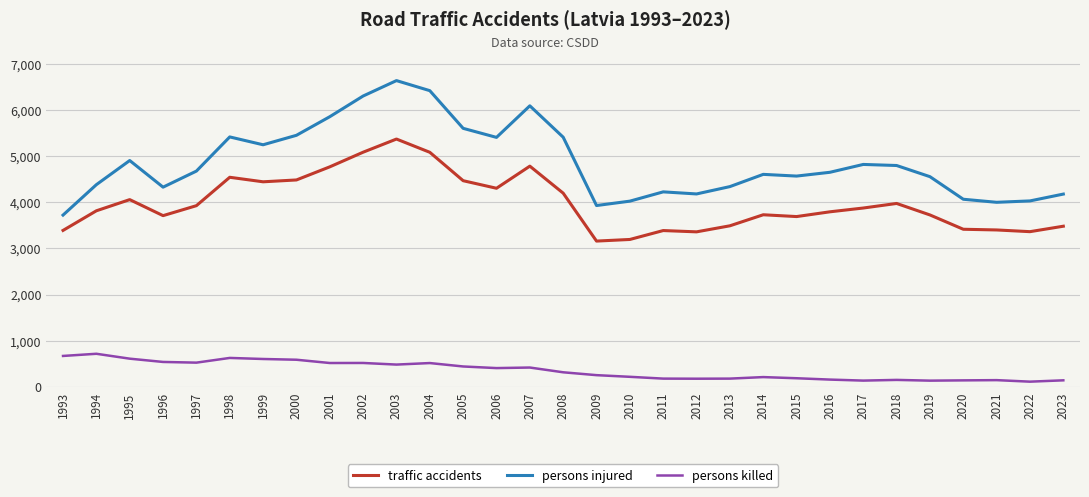

At which label does persons killed first exceed 316?

1993